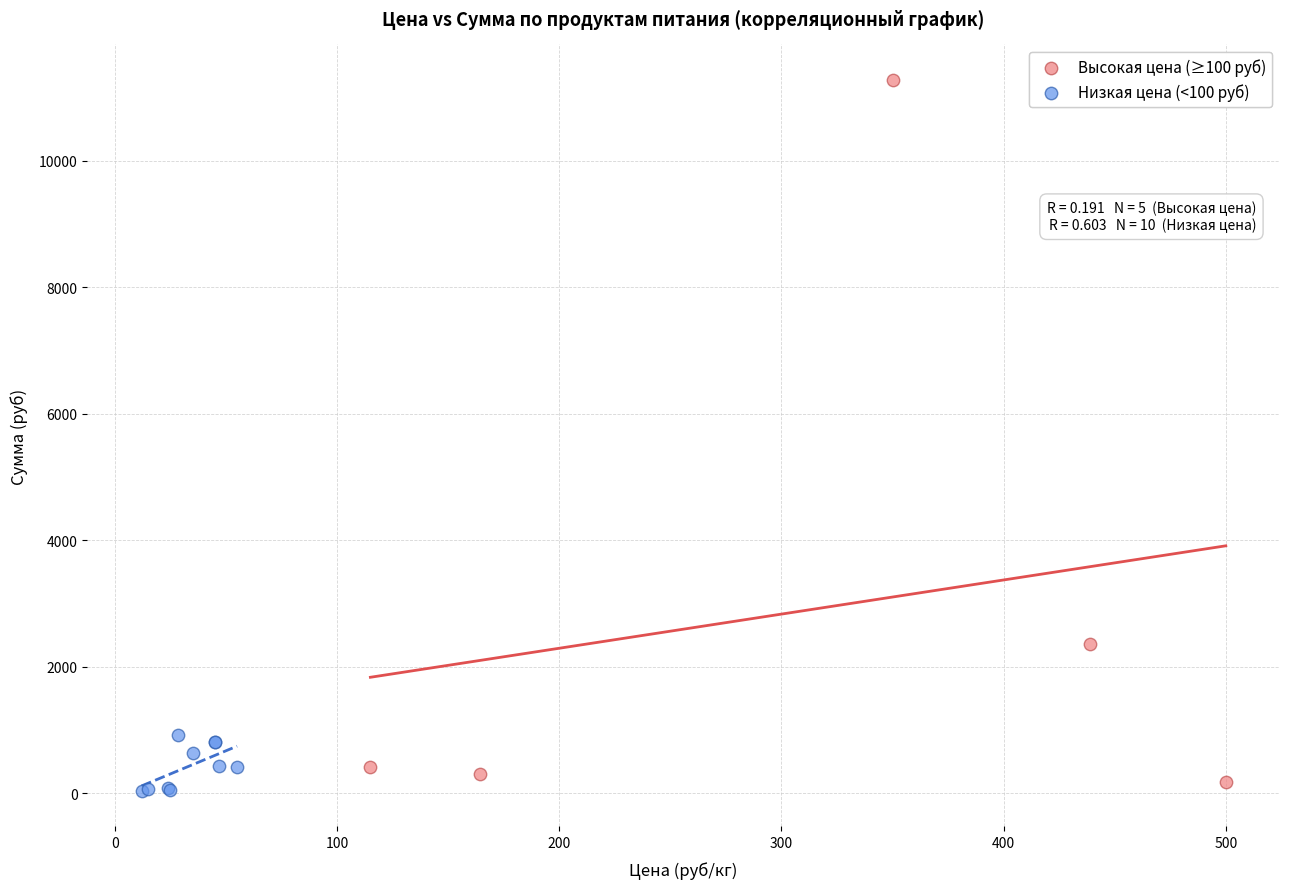

Which series reaches the minimum Y coordinate?

Низкая цена (<100 руб)